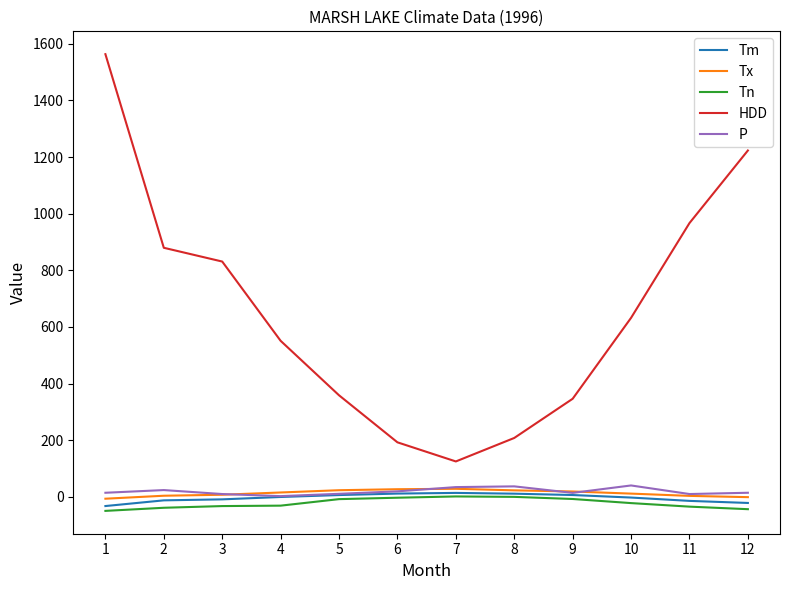

Which series has the widest spread of values?

HDD